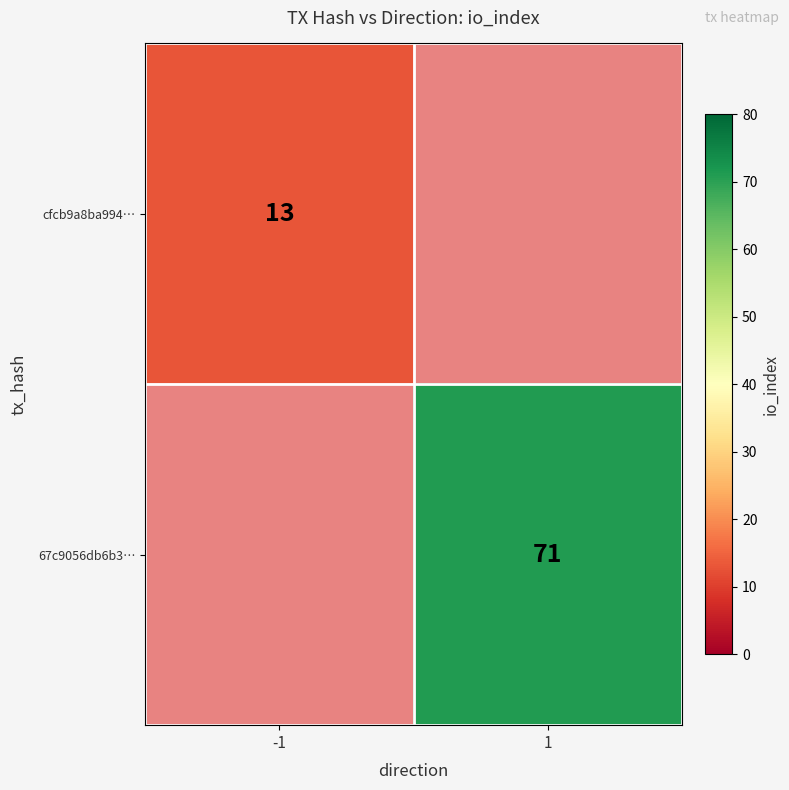

Is it true that 67c9056db6b3… equals 71 at 1?

True